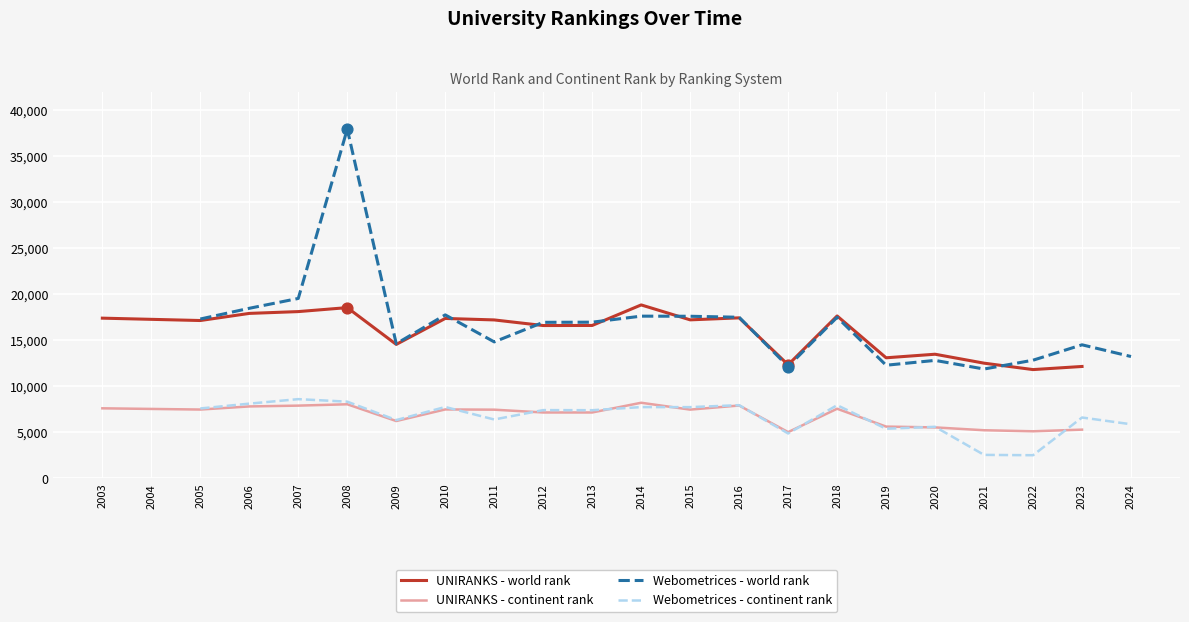

At how many categories does at least one series exceed 26383?

1